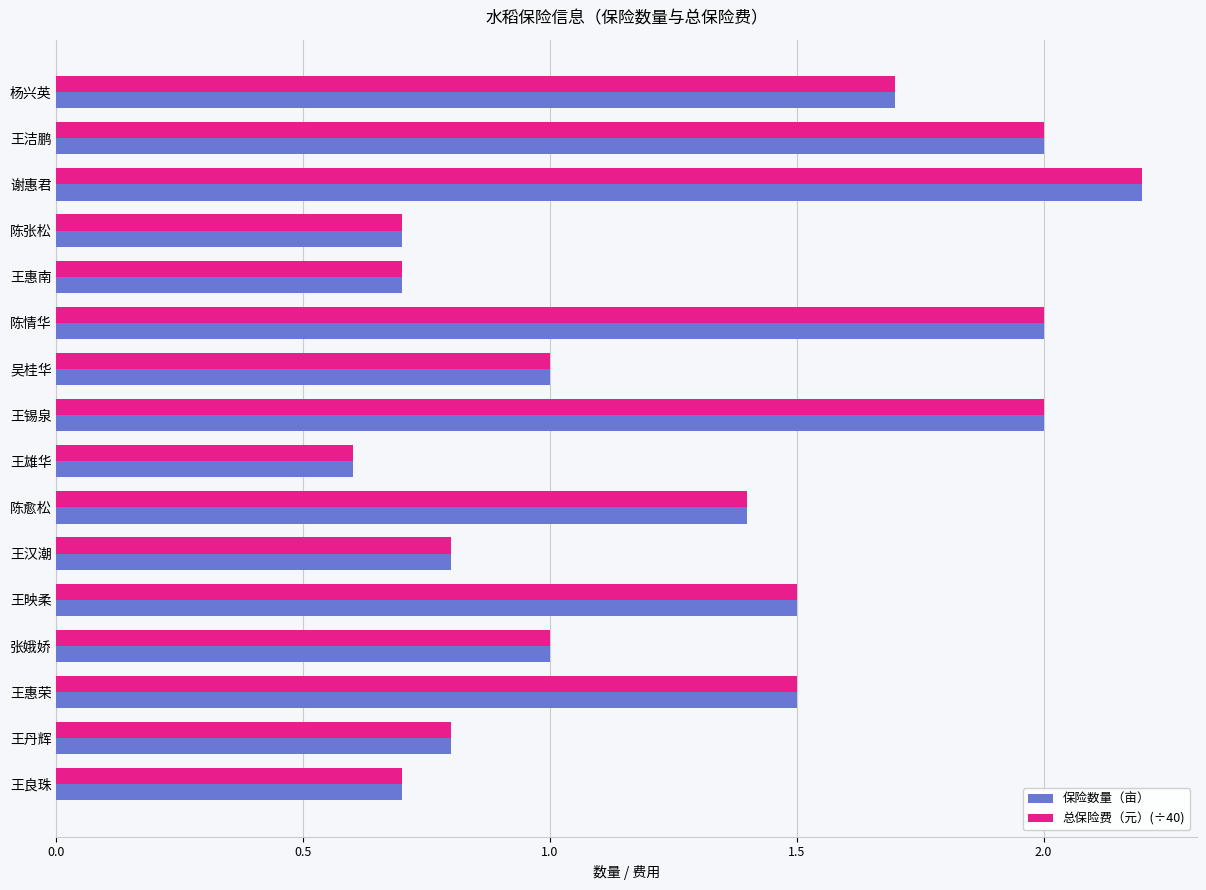

At which category does the chart reach its minimum across all series?

王雄华